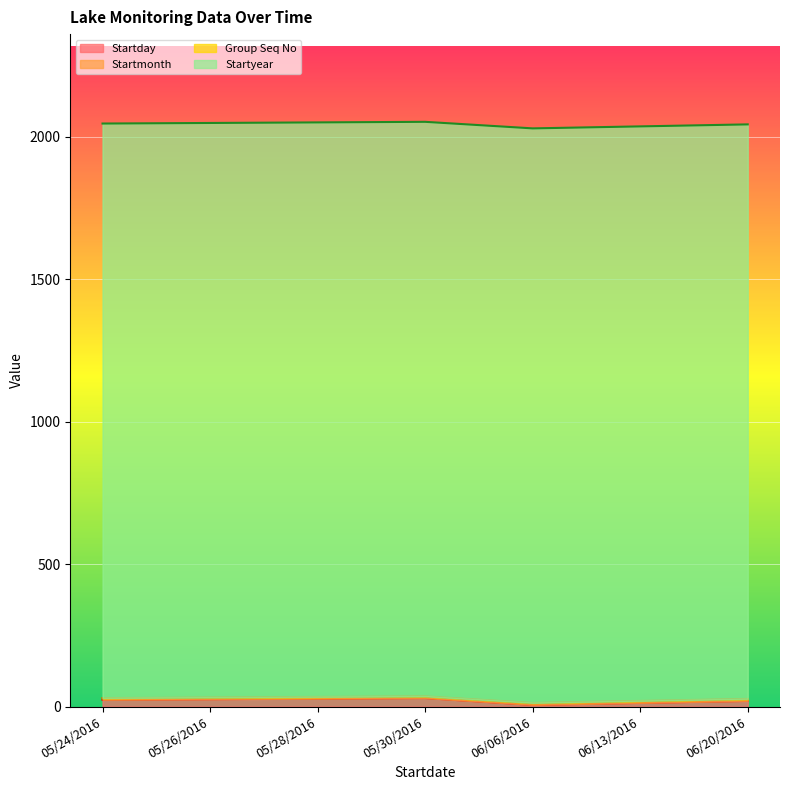

Reading left to right, transcribe all the data shown in this chart.

Startday: 24	26	28	30	6	13	20
Startmonth: 5	5	5	5	6	6	6
Group Seq No: 1	1	1	1	1	1	1
Startyear: 2016	2016	2016	2016	2016	2016	2016